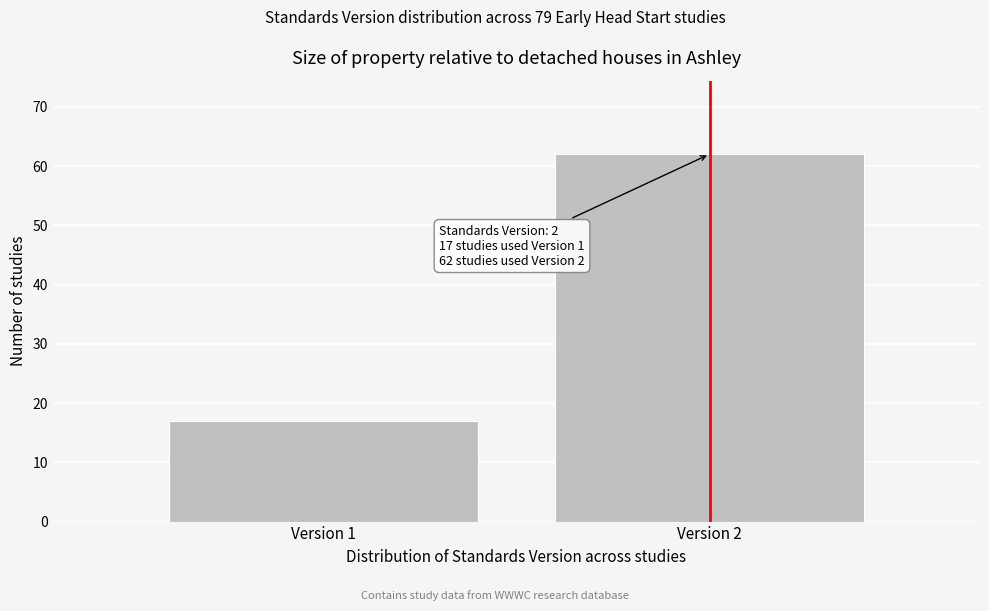

Reading left to right, what are all the values shown in this chart?

Version 1=17	Version 2=62